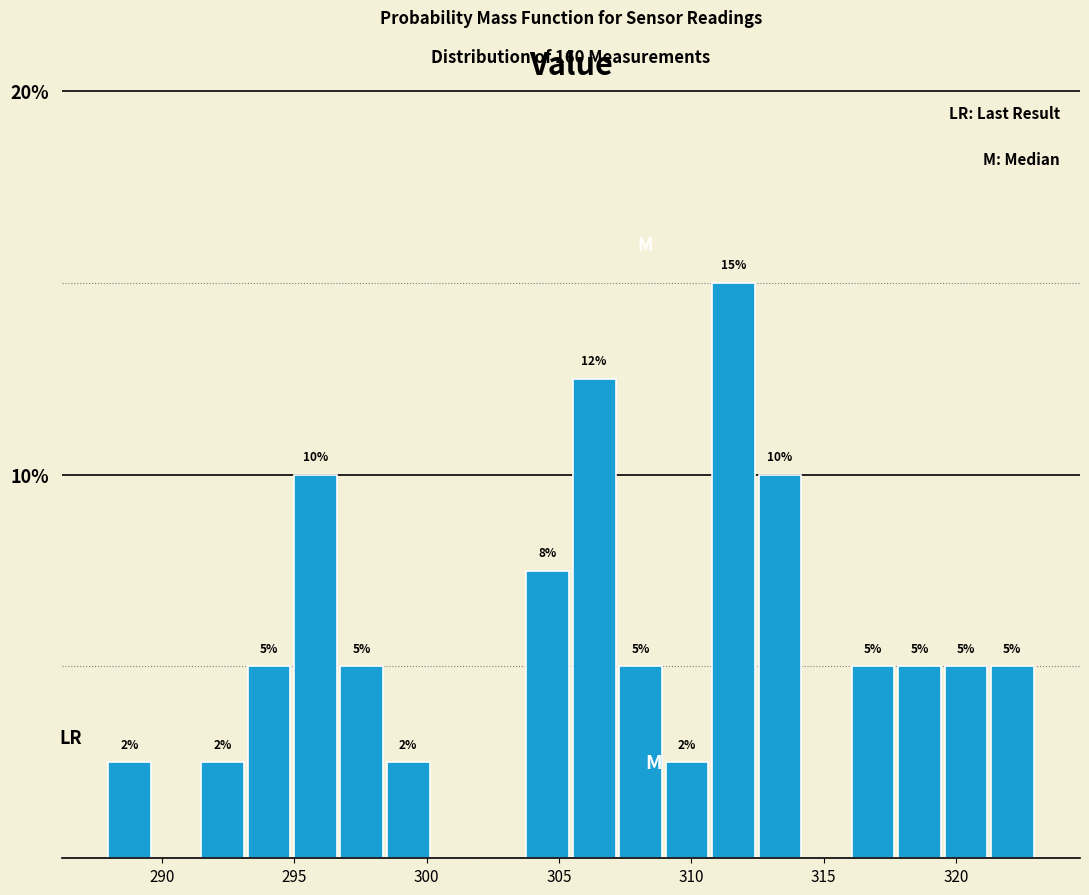

Read against the x-axis, roughly where is the centre of the tallest bar?

311.5